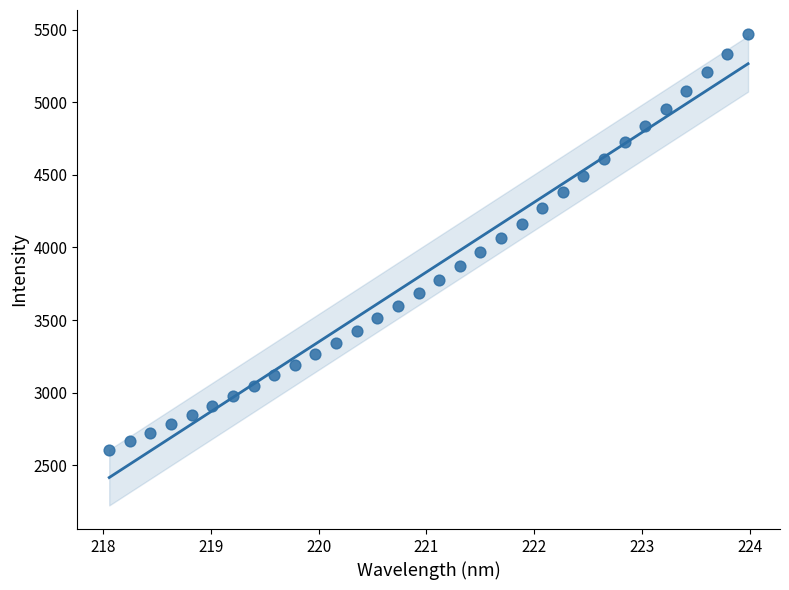

What is the range of Y values (max minus min)?

2867.1